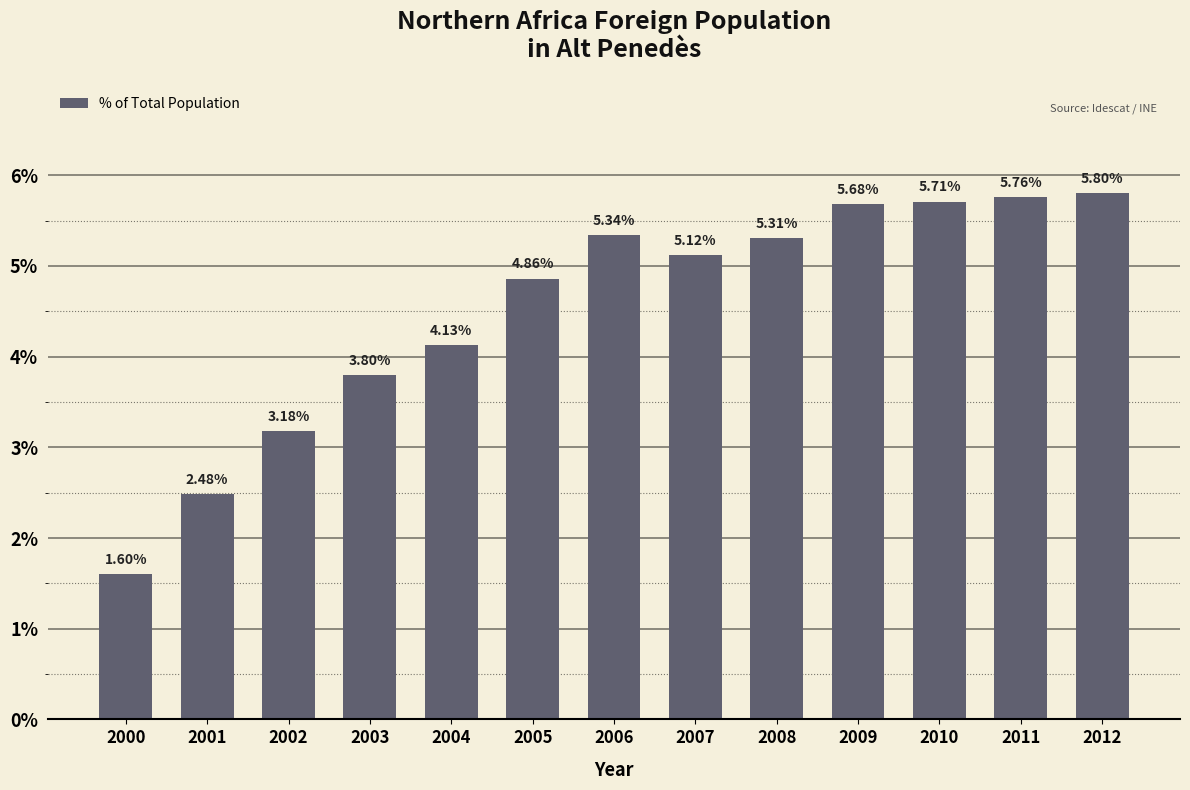

List the labels in order of value, smallest first.

2000, 2001, 2002, 2003, 2004, 2005, 2007, 2008, 2006, 2009, 2010, 2011, 2012